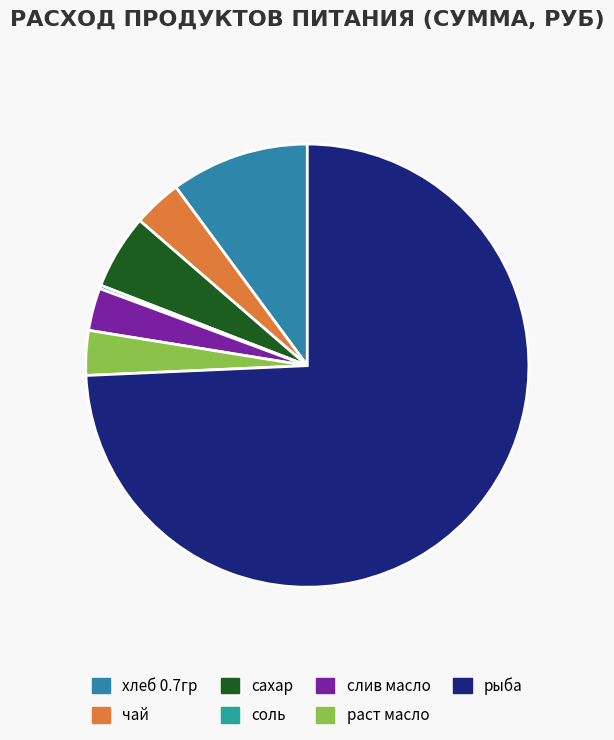

To the nearest percent, what is the combined percentage of хлеб 0.7гр and слив масло?

13%